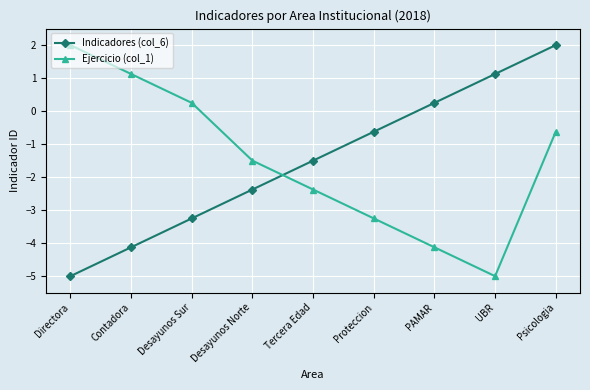

How many lines are shown in the chart?

2